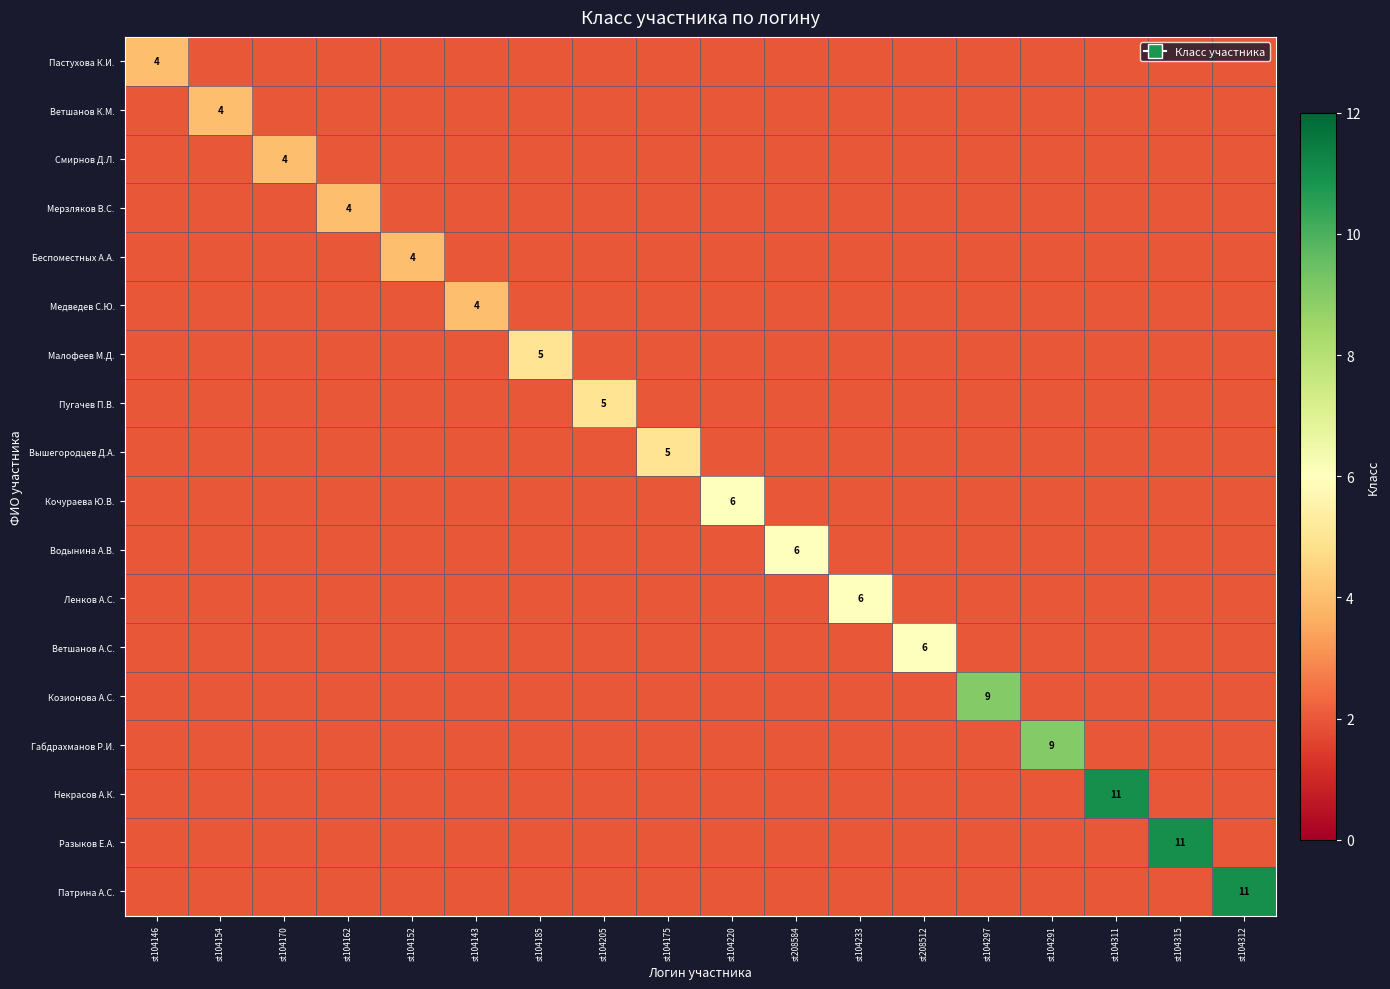

True or false: Ветшанов К.М. has a value of 2 at st104154.

False